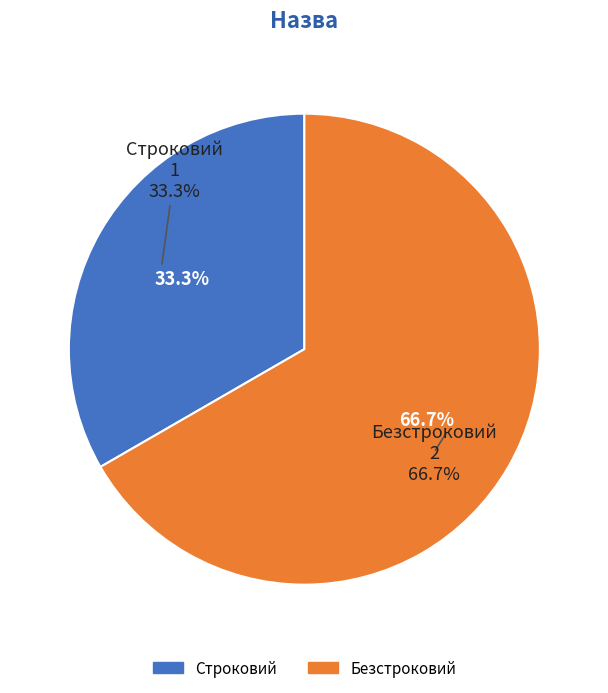

What percentage is NOT represented by Безстроковий?

33.3%